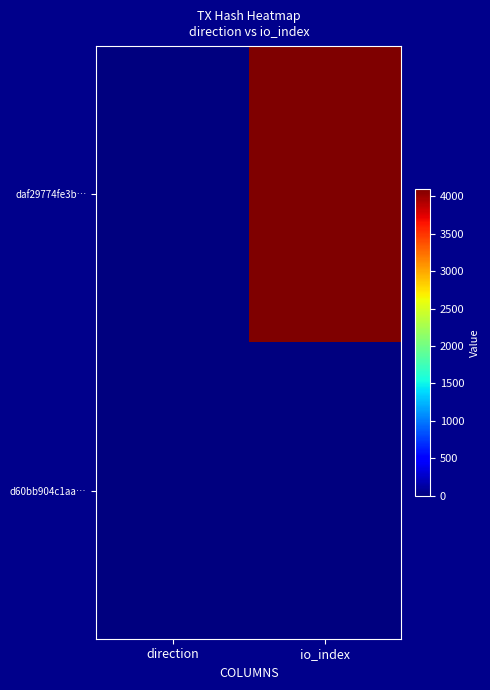

Which category has the highest value across all series?

io_index